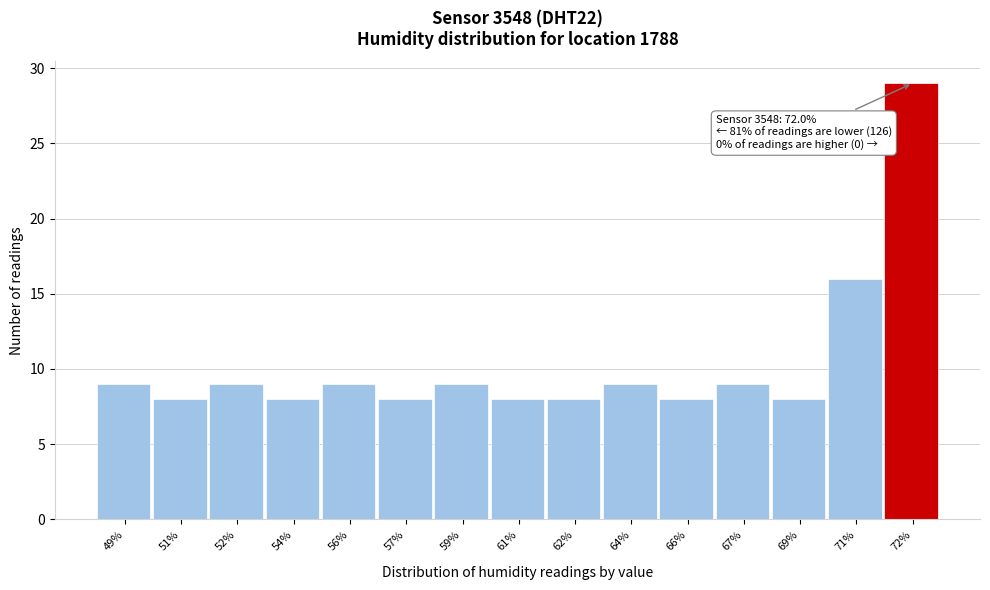

Reading left to right, list all the values displayed in this chart.

9	8	9	8	9	8	9	8	8	9	8	9	8	16	29